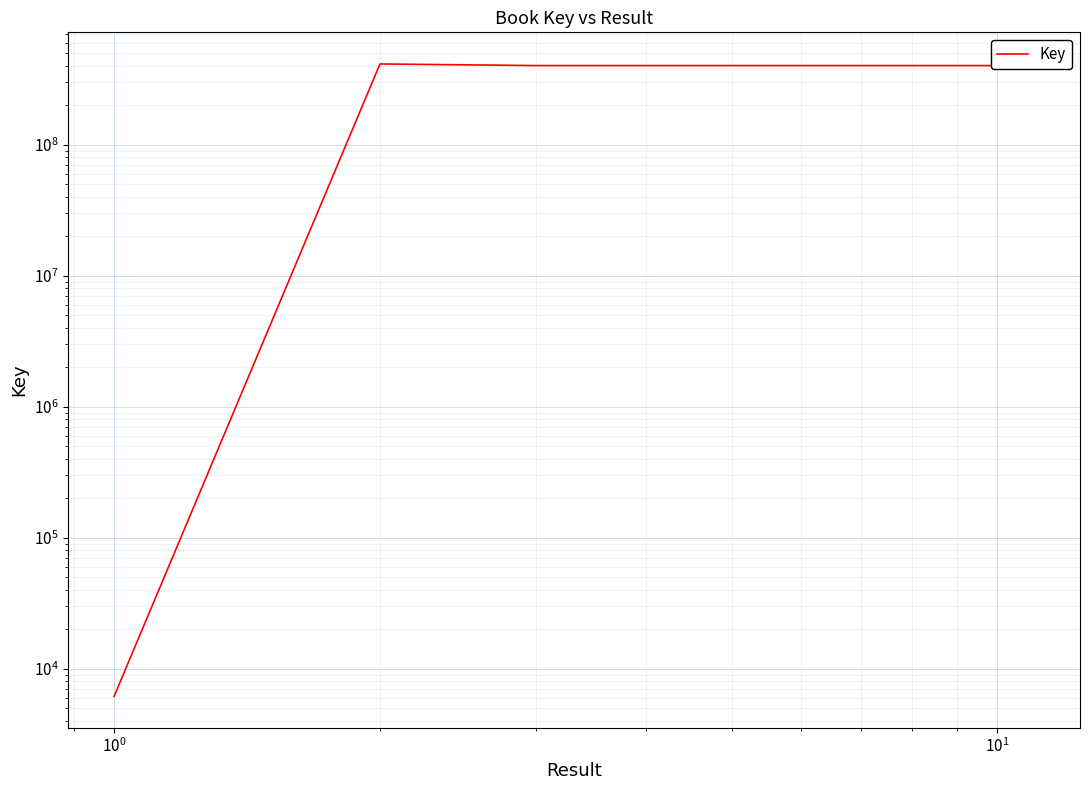

True or false: the data has more than 1 interior local peaks.

True